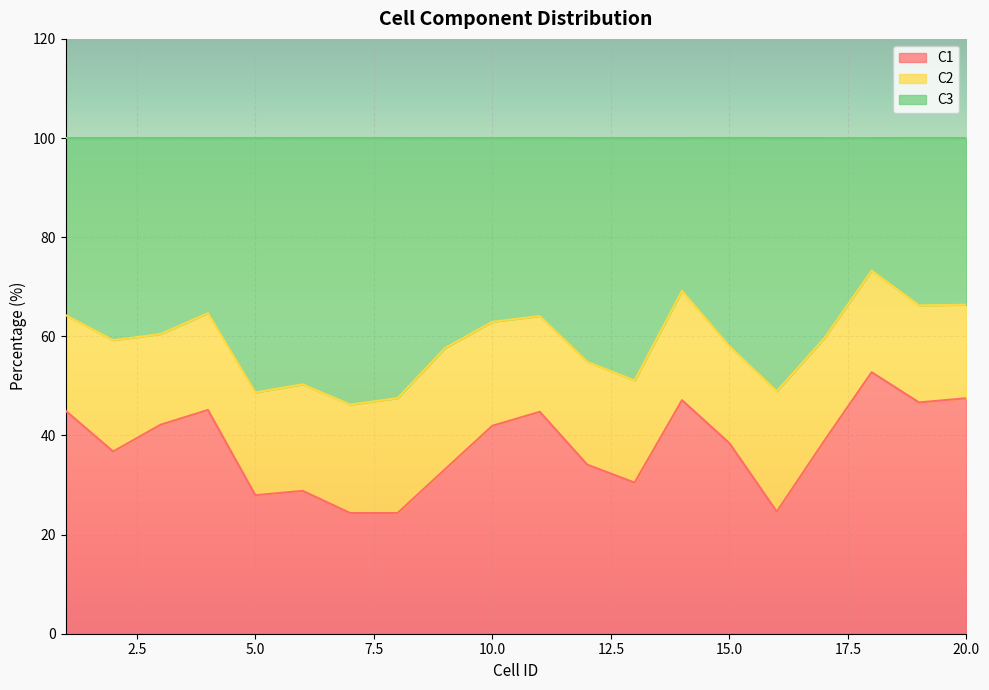

What is the sum of all C1 values?

755.0